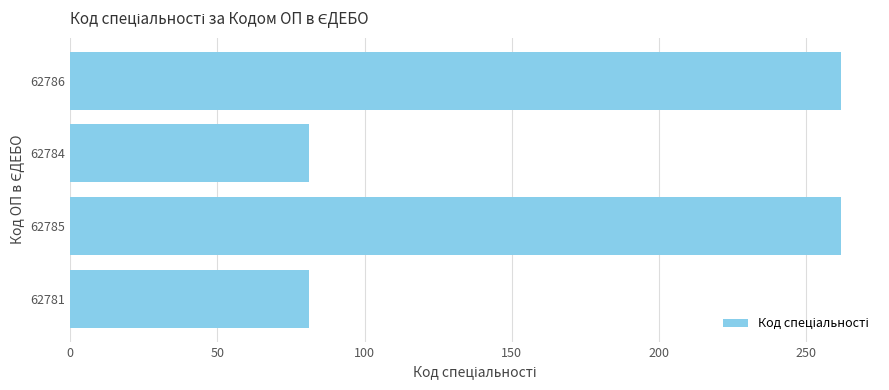

How many data points are less than 262?

2